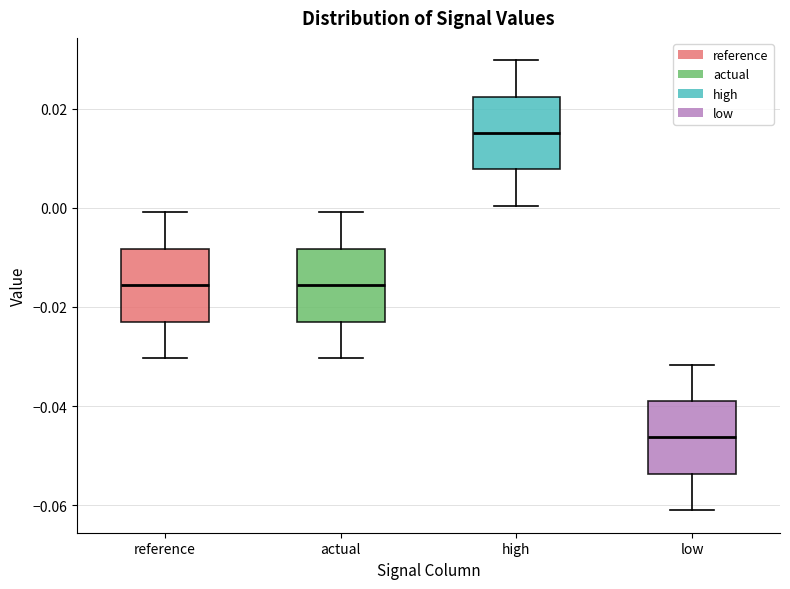

Where is the lower edge of the box for high on the y-axis? The values are not printed on the chart, so give them approximately, as read against the axis.

0.008